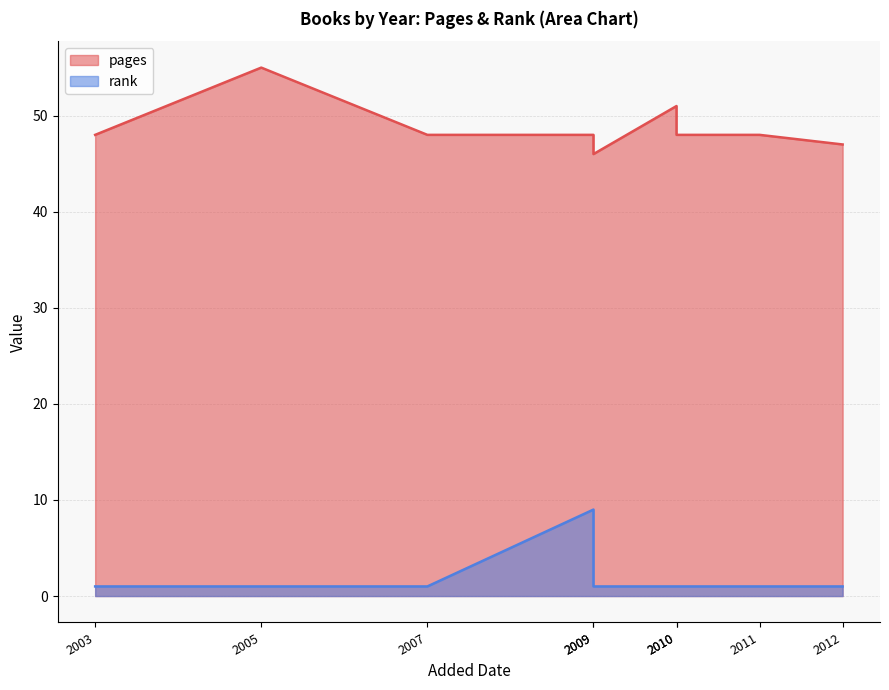

What is the total value across all series at 03/05/2010?

49